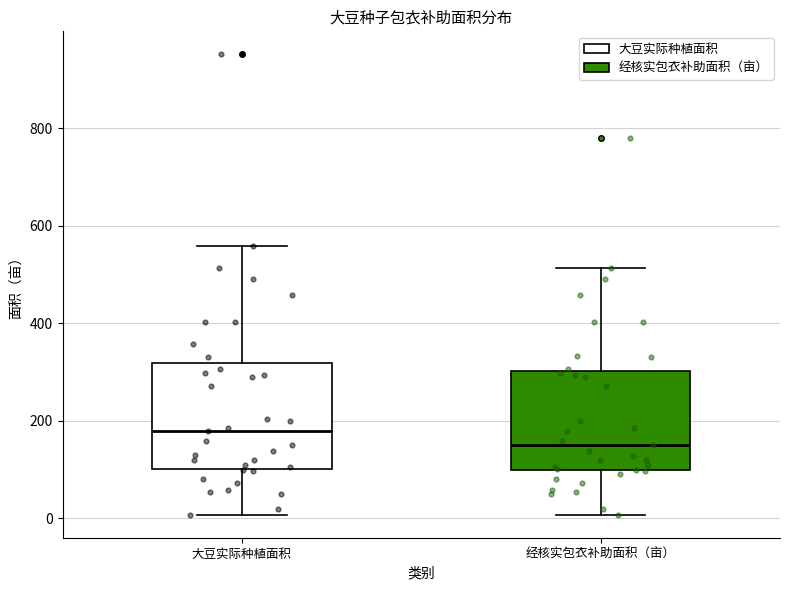

Where does the upper whisker of the box for 经核实包衣补助面积（亩） end on the y-axis? The values are not printed on the chart, so give them approximately, as read against the axis.

520